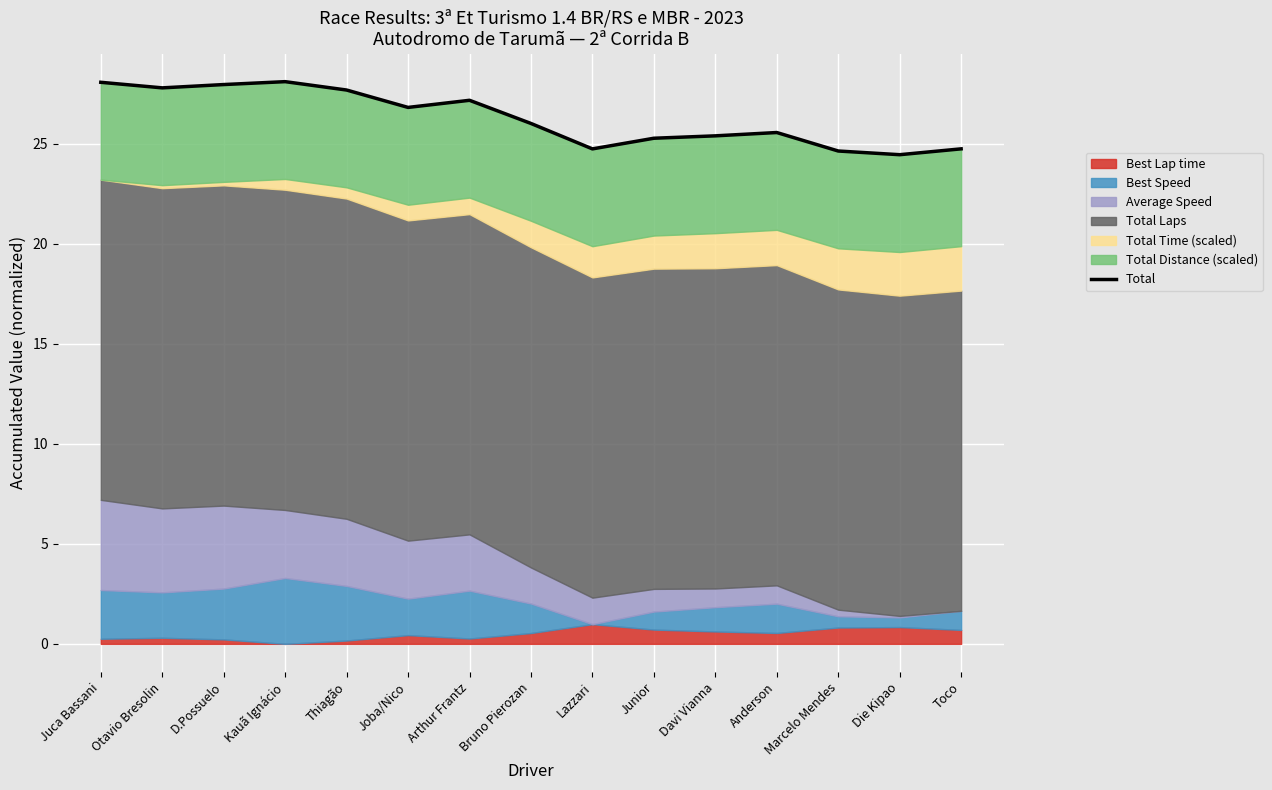

What is the sum of all values?

394.2